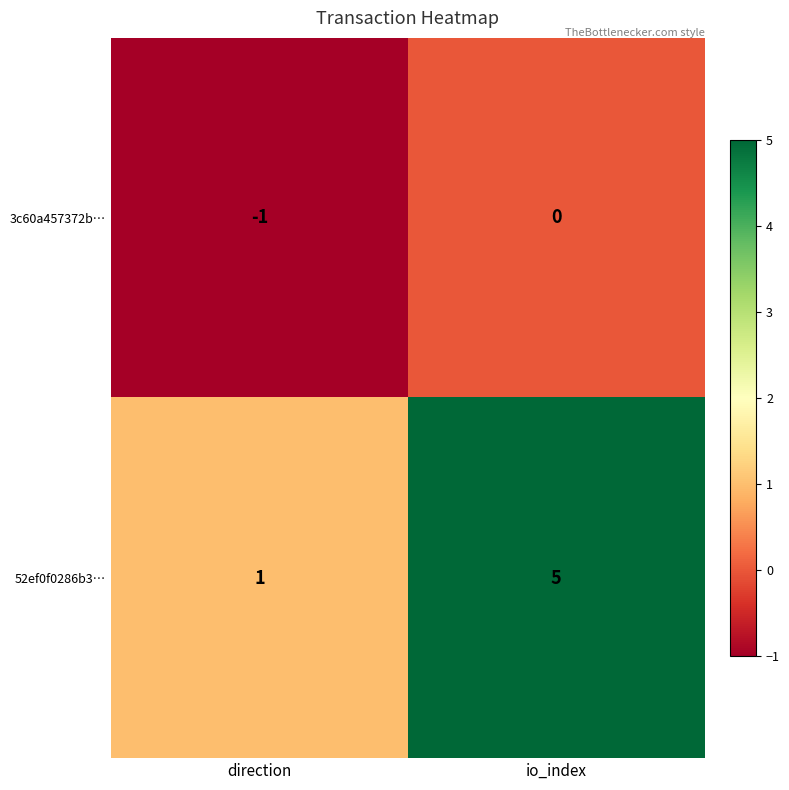

At how many categories does at least one series exceed 2?

1